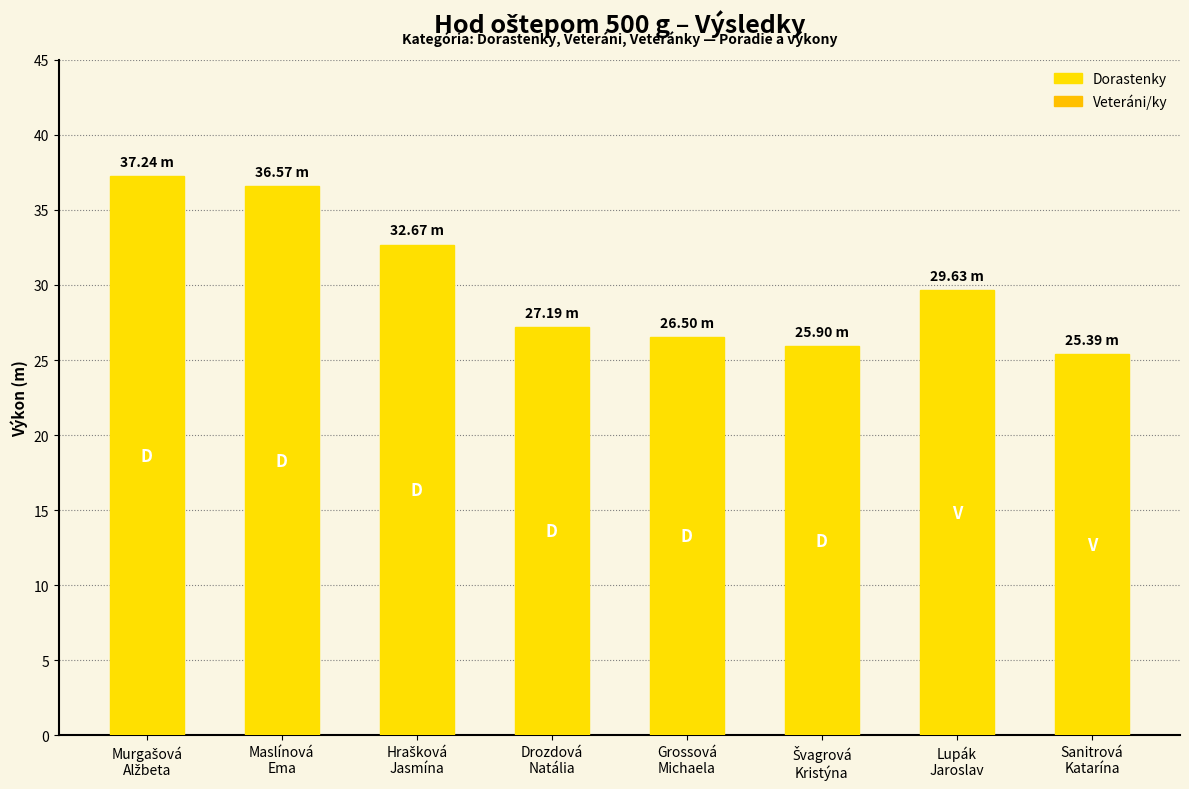

What is the difference between the second highest and second lowest values?

10.7